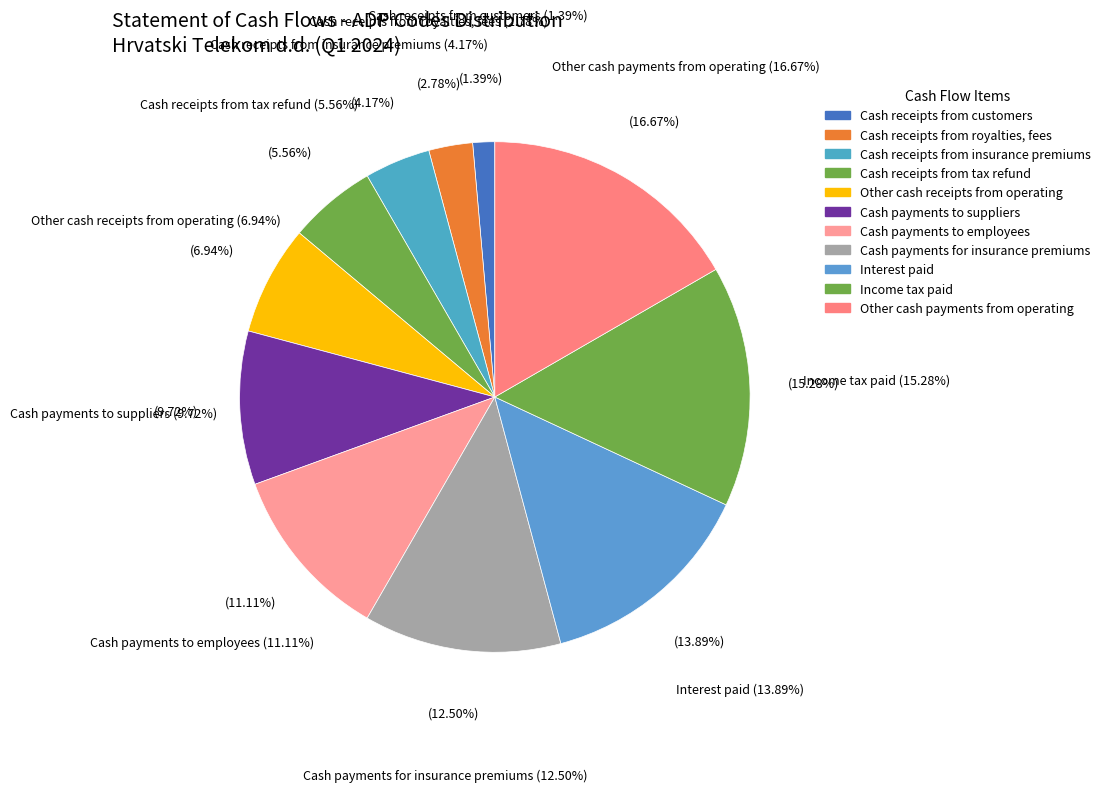

Is Cash receipts from tax refund the majority of the pie?

No